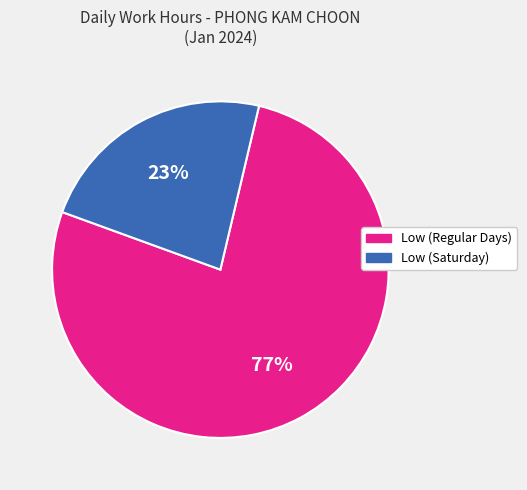

Is there a majority slice in this chart?

Yes